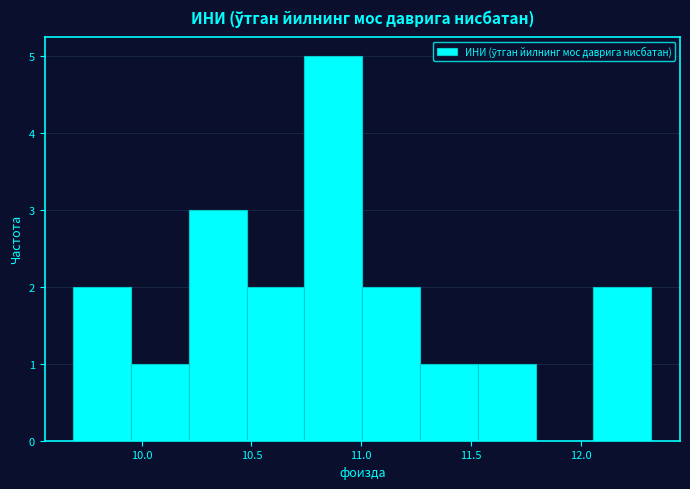

How tall is the bar that spans 9.70 to 9.95 on the x-axis? Neither the bar edges nor the heights are printed on the chart, so give them approximately, as read against the axes.

2